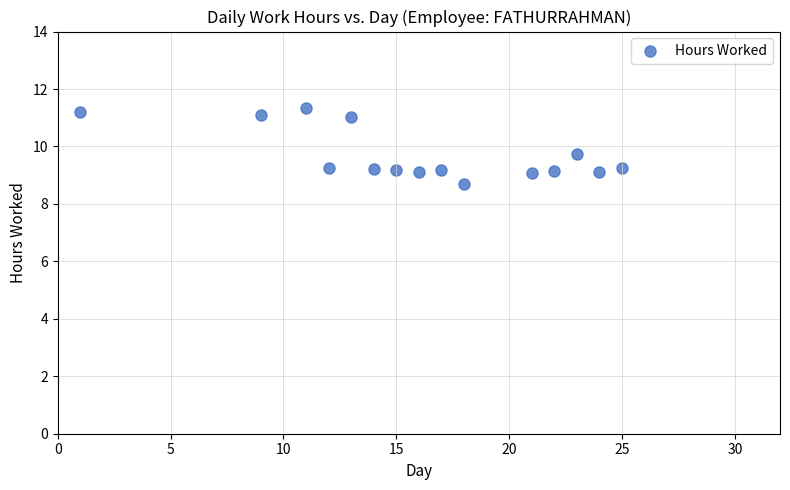

What Y value in the scatter plot is closest to 10?

9.7